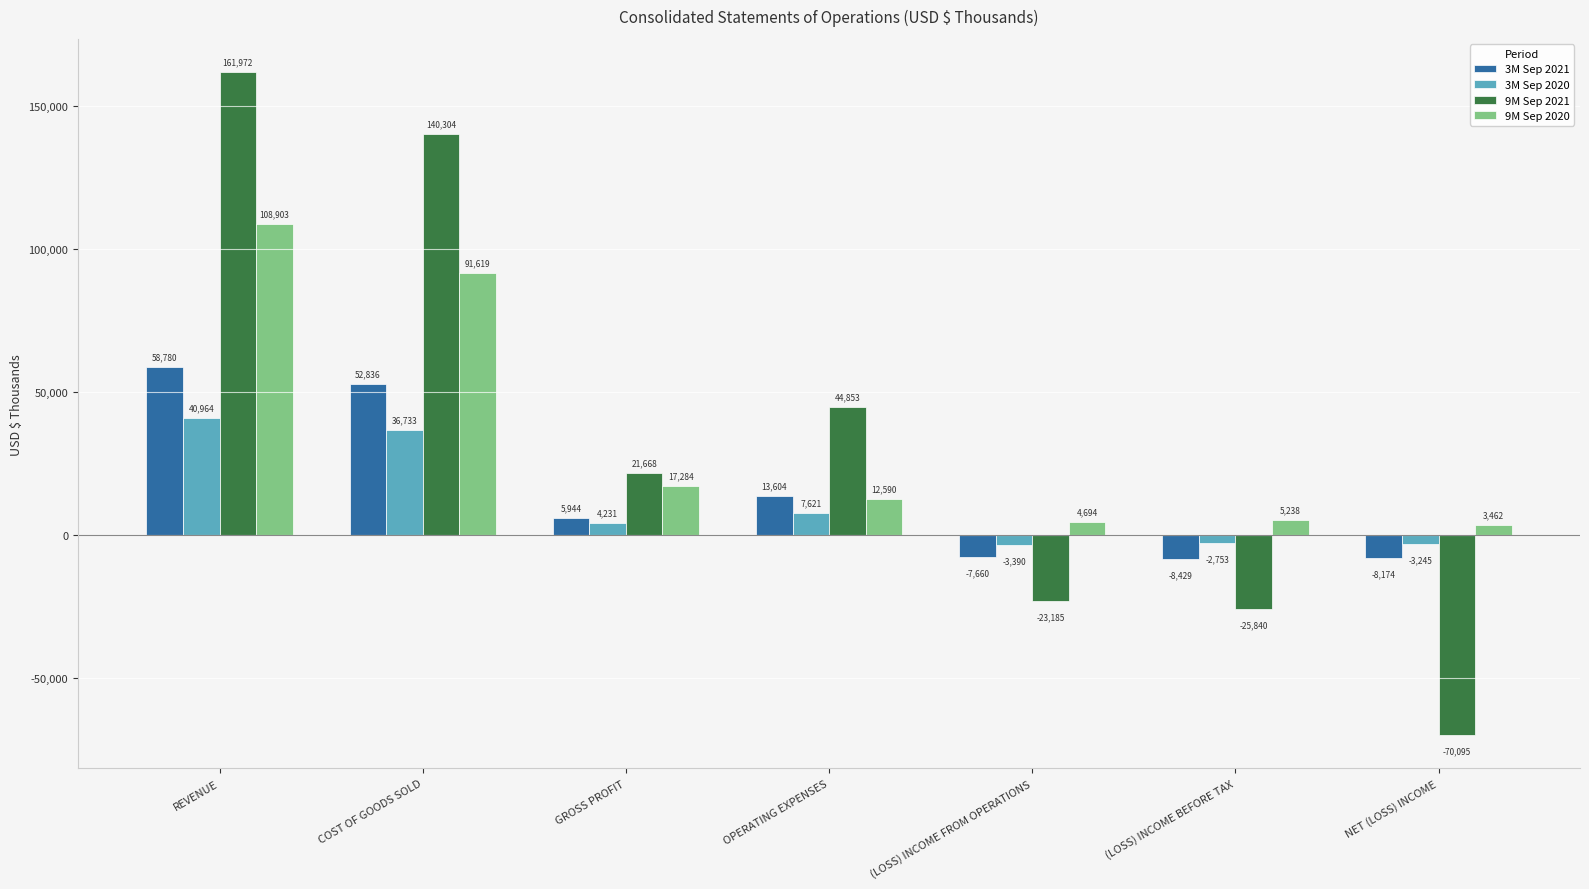

The 9M Sep 2021 series shows -70095 at NET (LOSS) INCOME. True or false?

True